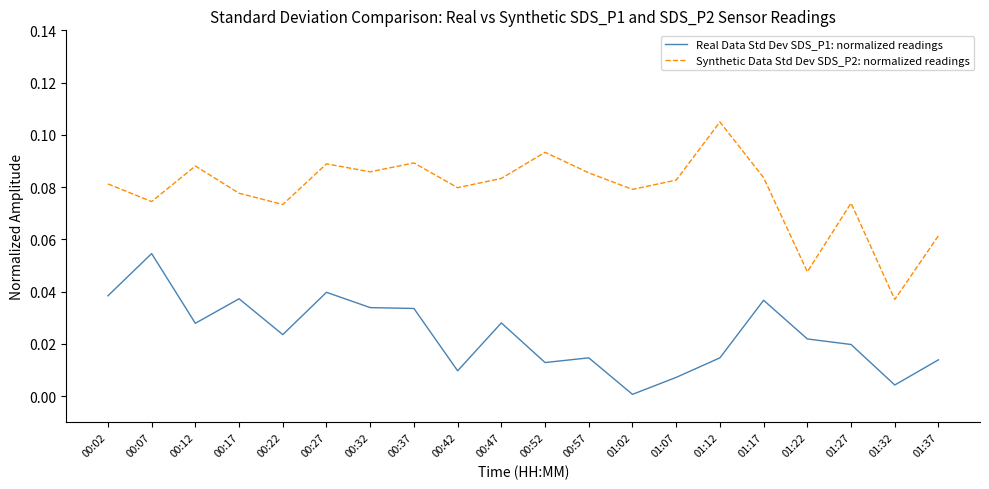

True or false: Real Data Std Dev SDS_P1: normalized readings and Synthetic Data Std Dev SDS_P2: normalized readings cross at least once.

False